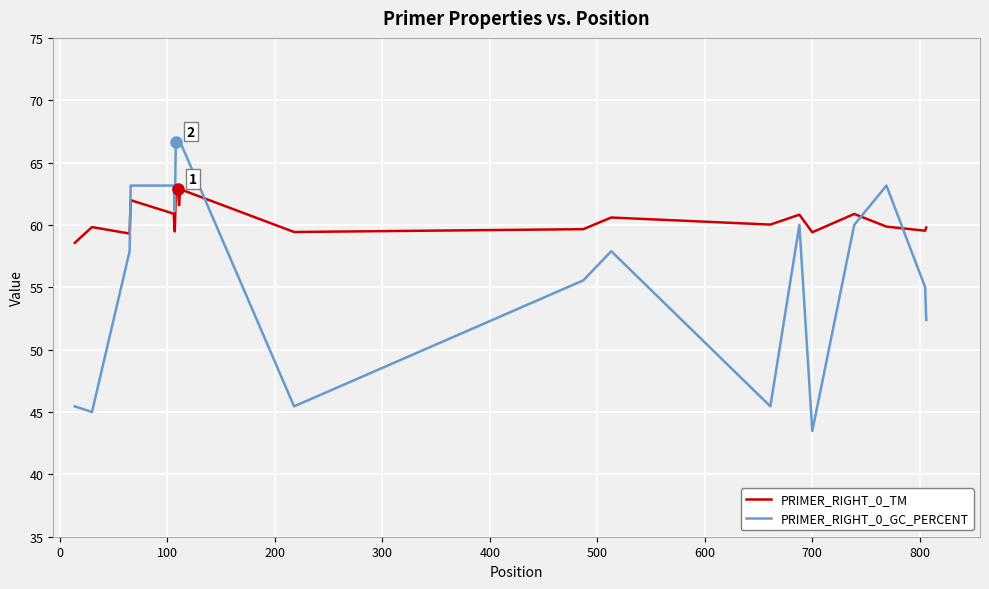

Which series has the largest total across all categories?

PRIMER_RIGHT_0_TM